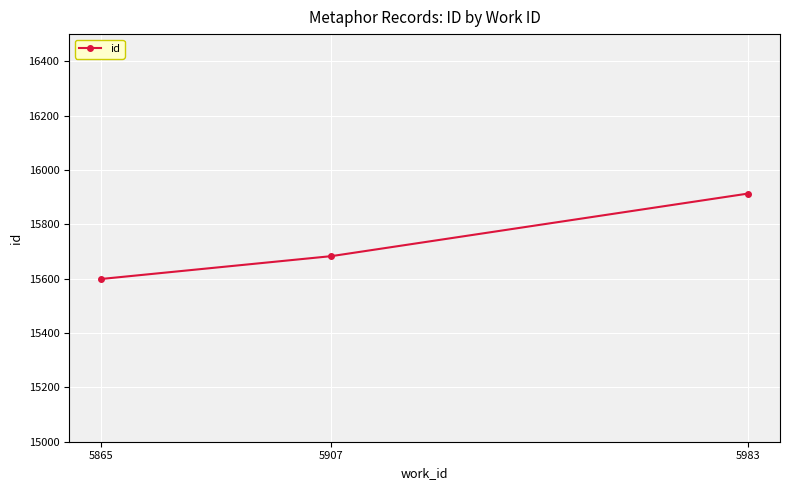

Between 5907 and 5865, which is larger?

5907